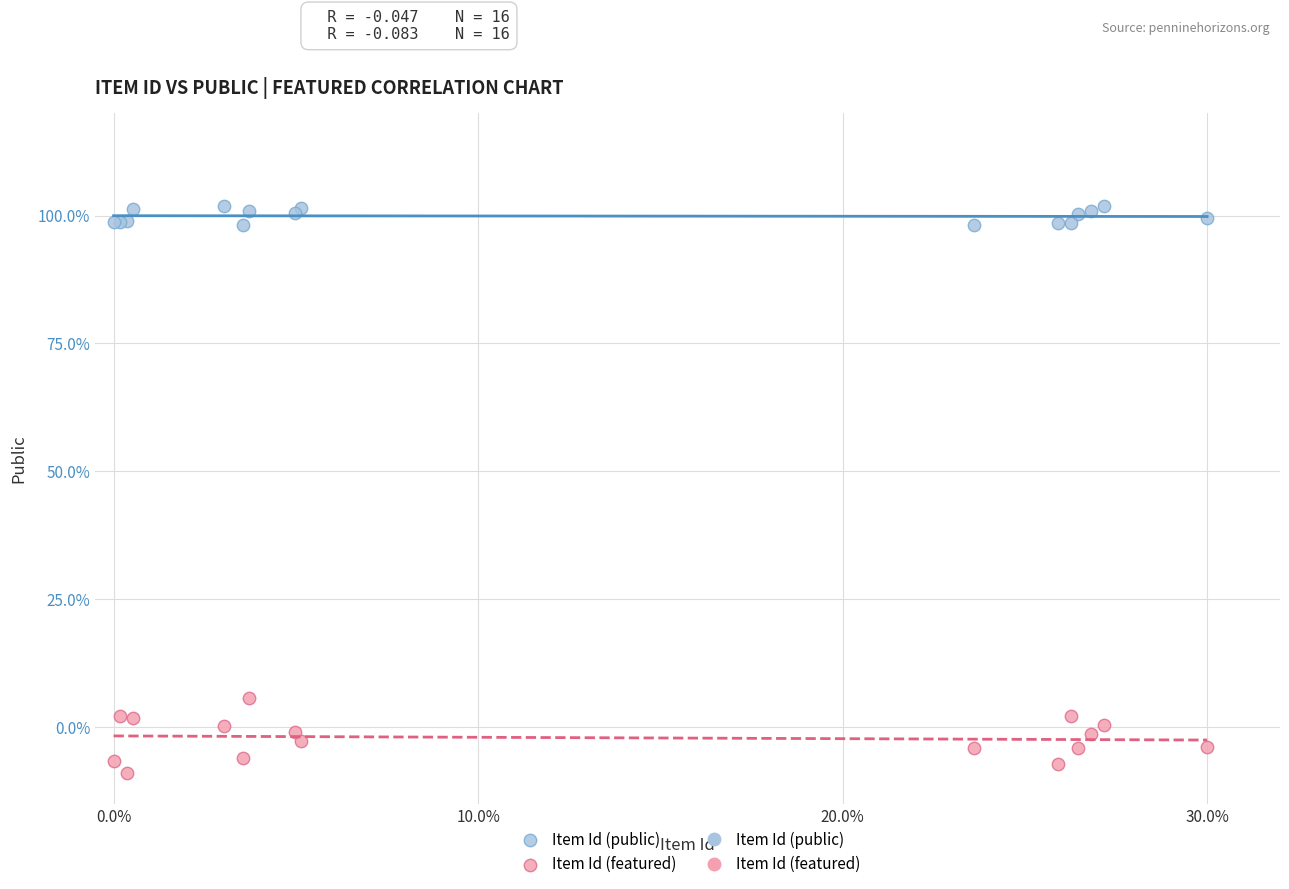

Which series contains the lowest Y value?

Item Id (featured)